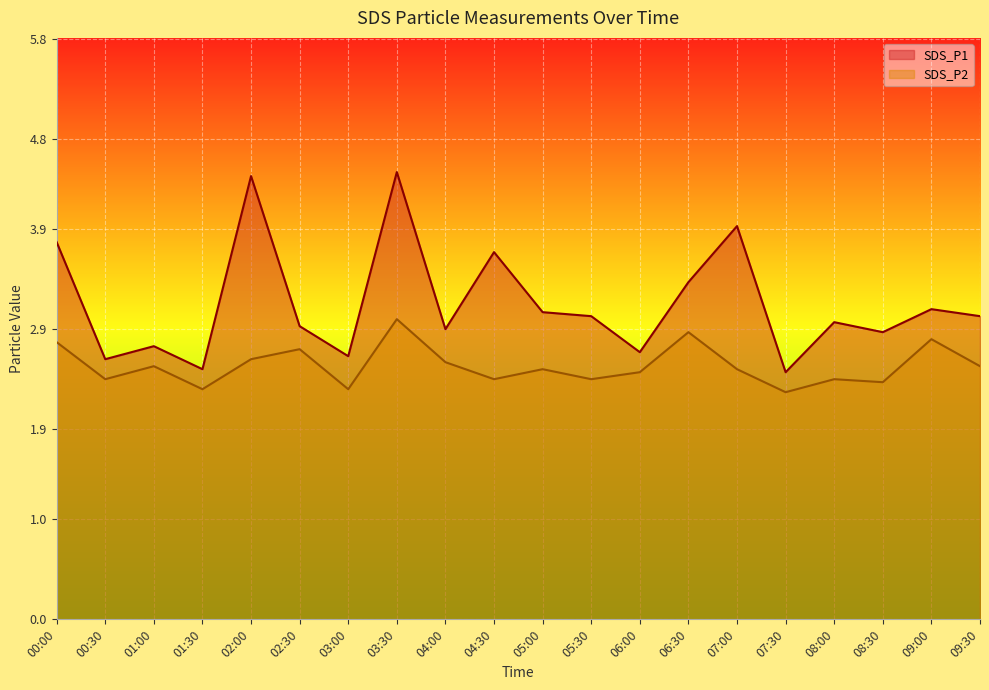

List the labels in order of SDS_P1 value, largest first.

03:30, 02:00, 07:00, 00:00, 04:30, 06:30, 09:00, 05:00, 05:30, 09:30, 08:00, 02:30, 04:00, 08:30, 01:00, 06:00, 03:00, 00:30, 01:30, 07:30